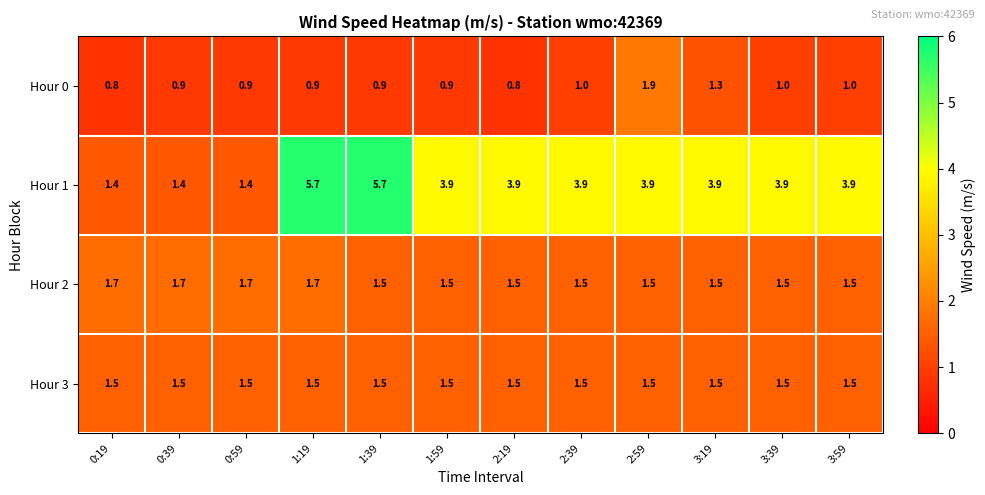

What is the spread (max minus min) of values at 2:39?

2.9